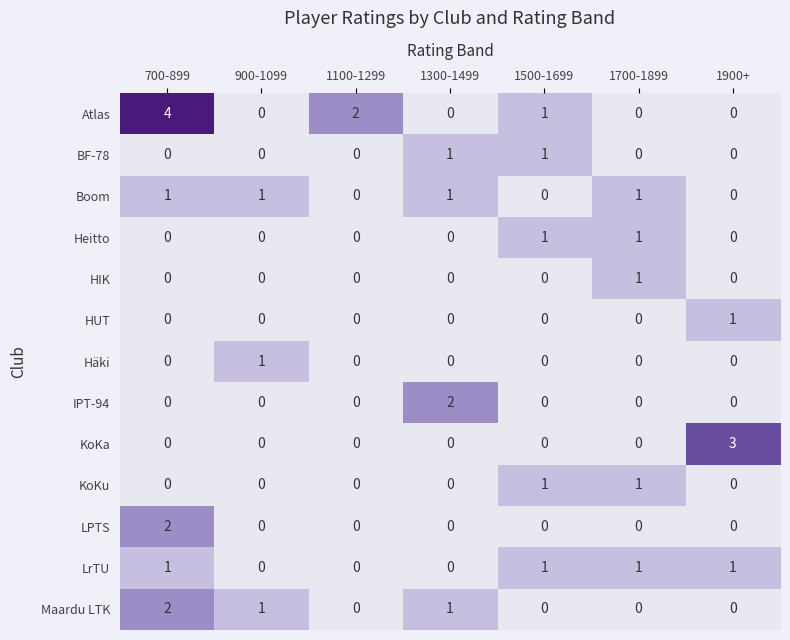

Is it true that IPT-94 equals 0 at 1900+?

True